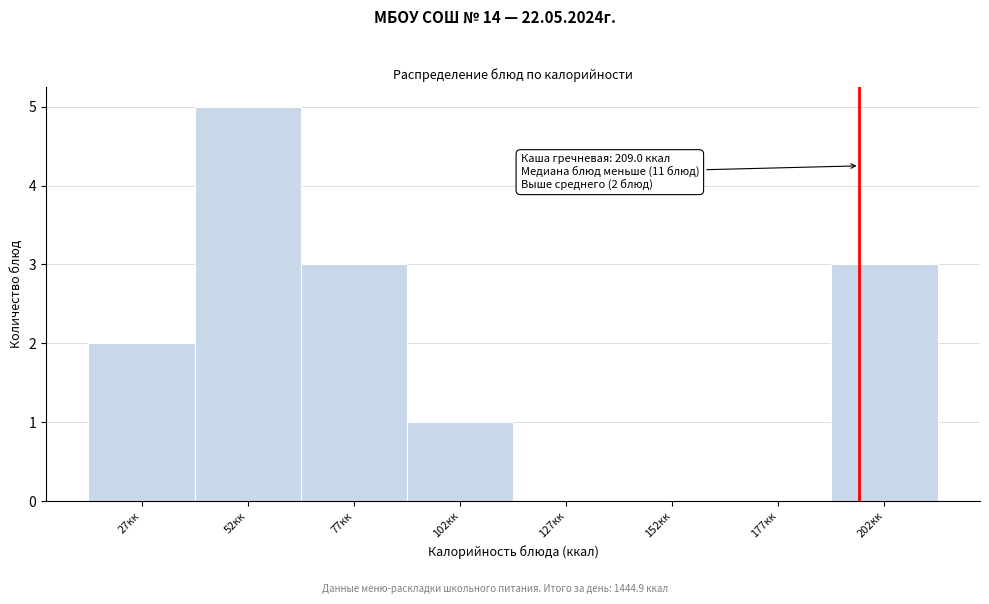

Reading right to left, what are all the values shown in this chart?

202кк=3	177кк=0	152кк=0	127кк=0	102кк=1	77кк=3	52кк=5	27кк=2